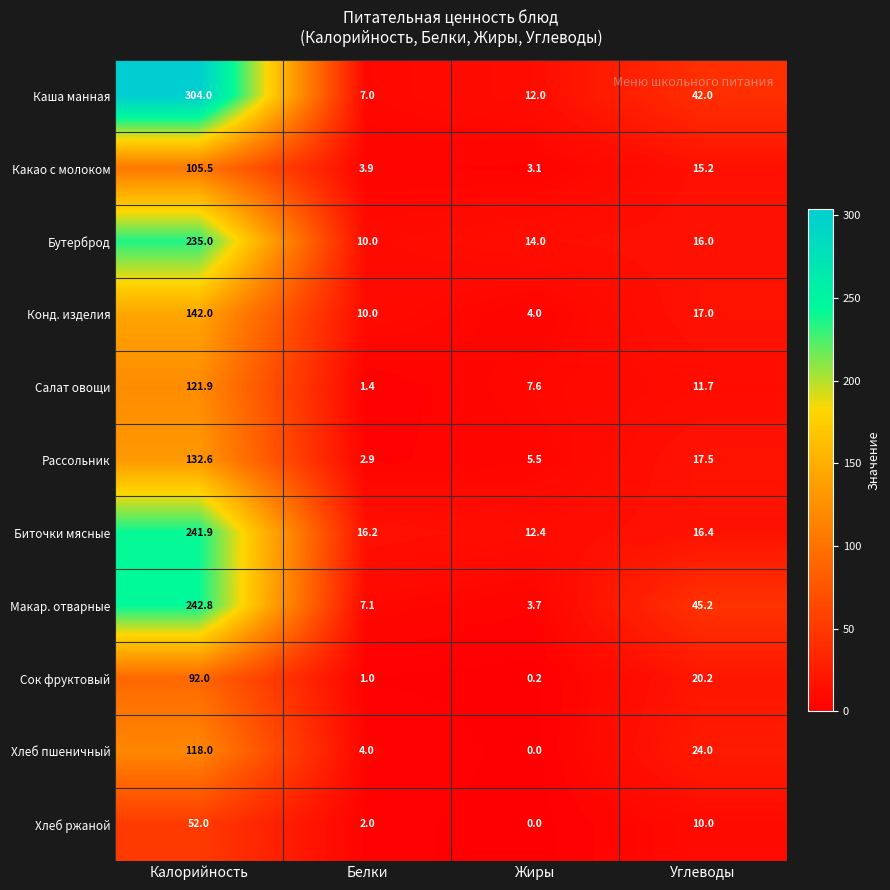

The value of Хлеб ржаной at Жиры is 0.0. True or false?

True